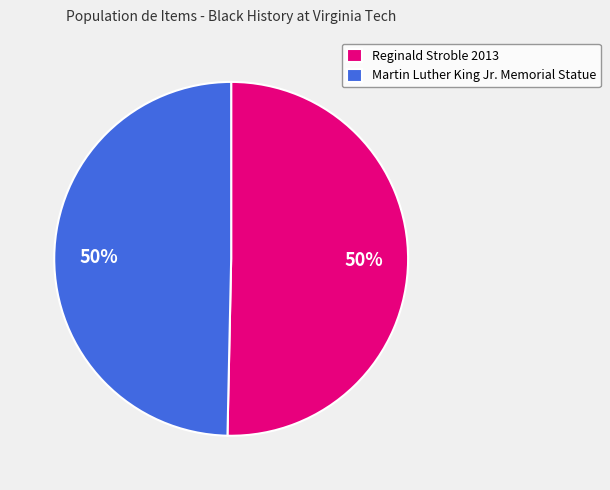

Approximately how many times larger is the value at Reginald Stroble 2013 compared to Martin Luther King Jr. Memorial Statue?

1.0